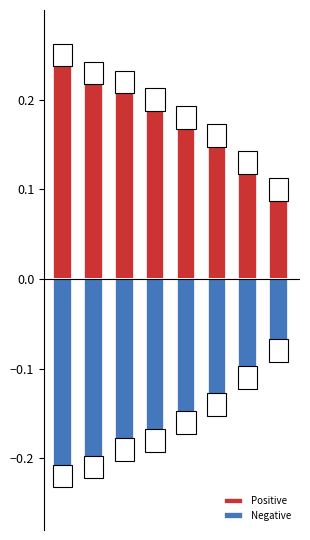

True or false: Negative has a value of -0.2 at 0.

True